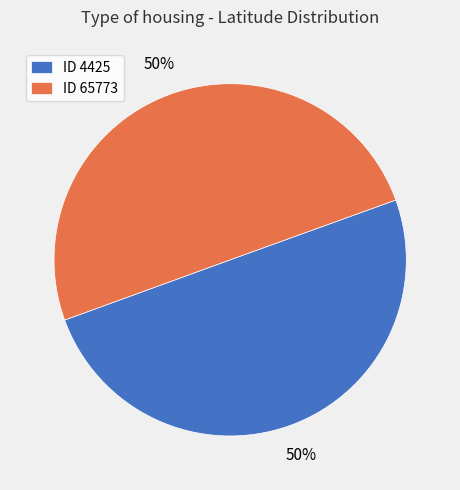

The ID 4425 slice represents 50% of the pie. True or false?

True